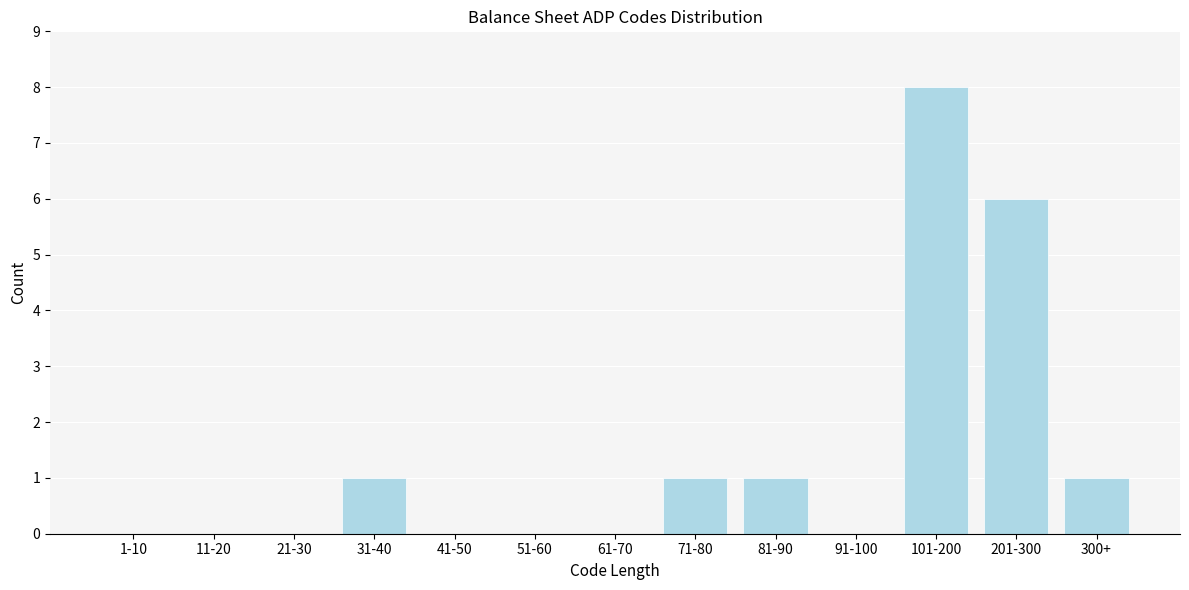

Reading right to left, what are all the values shown in this chart?

300+=1	201-300=6	101-200=8	91-100=0	81-90=1	71-80=1	61-70=0	51-60=0	41-50=0	31-40=1	21-30=0	11-20=0	1-10=0